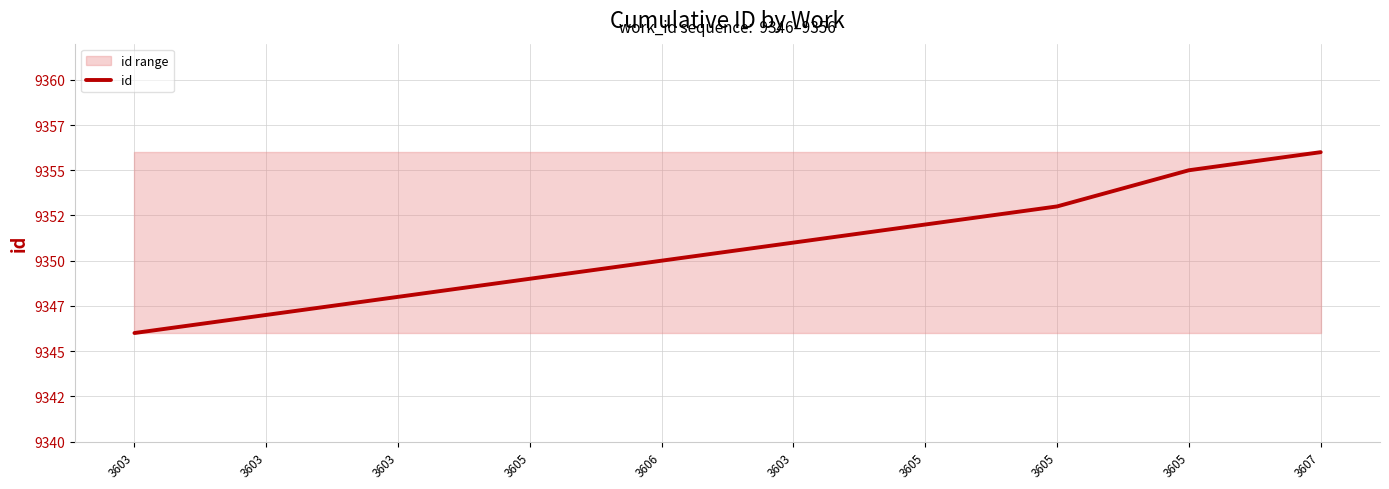

What is the greatest value displayed?

9356